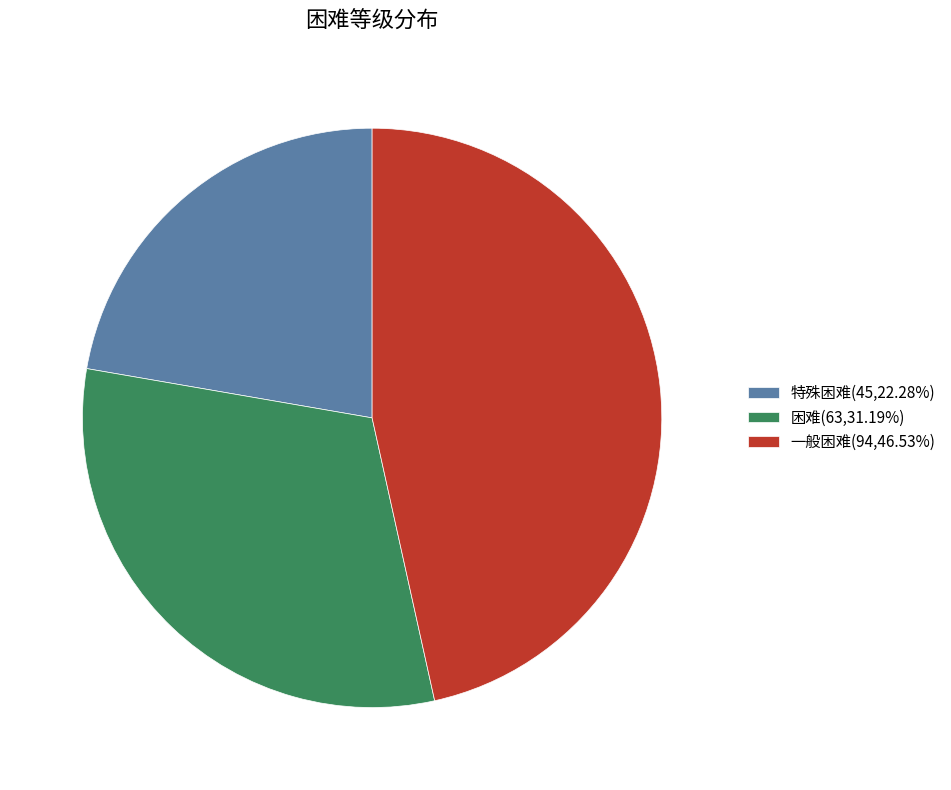

Is the sum of 特殊困难 and 一般困难 greater than half?

Yes